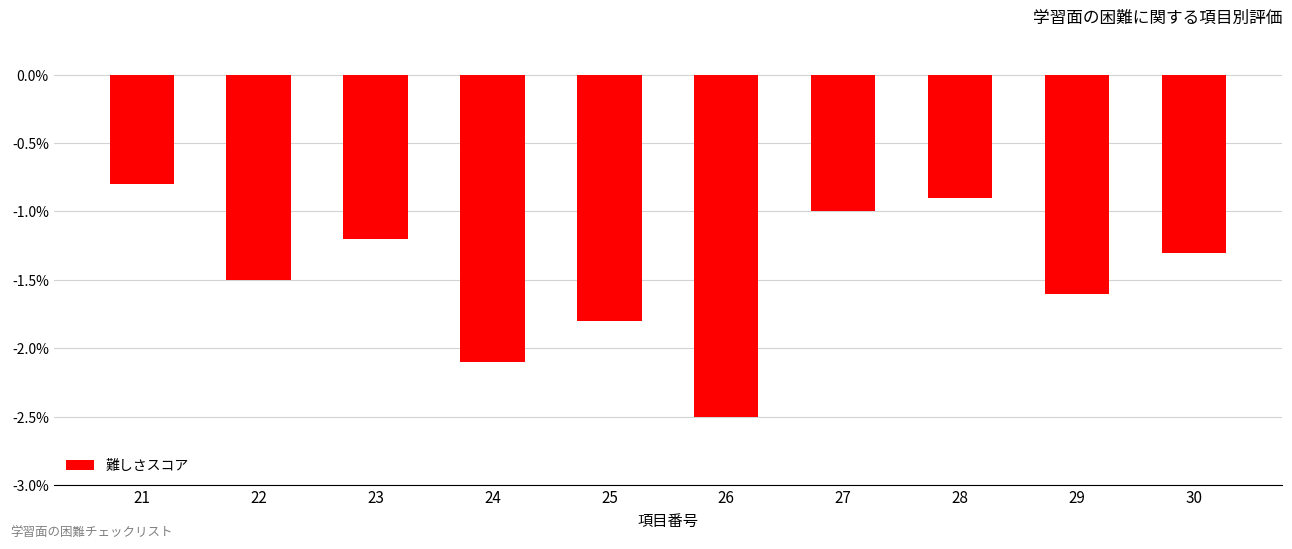

Reading right to left, transcribe all the data shown in this chart.

30=-1.3	29=-1.6	28=-0.9	27=-1.0	26=-2.5	25=-1.8	24=-2.1	23=-1.2	22=-1.5	21=-0.8